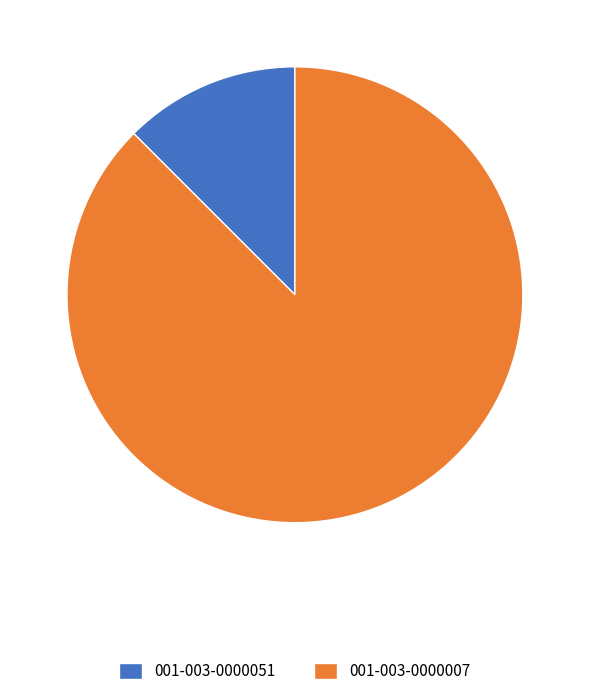

What is the majority slice?

001-003-0000007